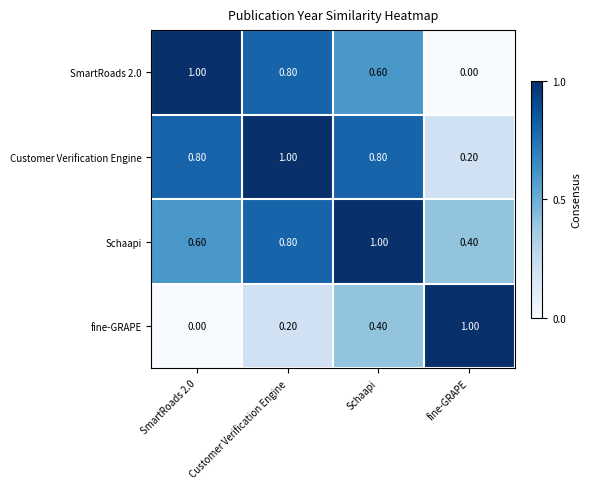

What is the average value of the SmartRoads 2.0 series?

0.6